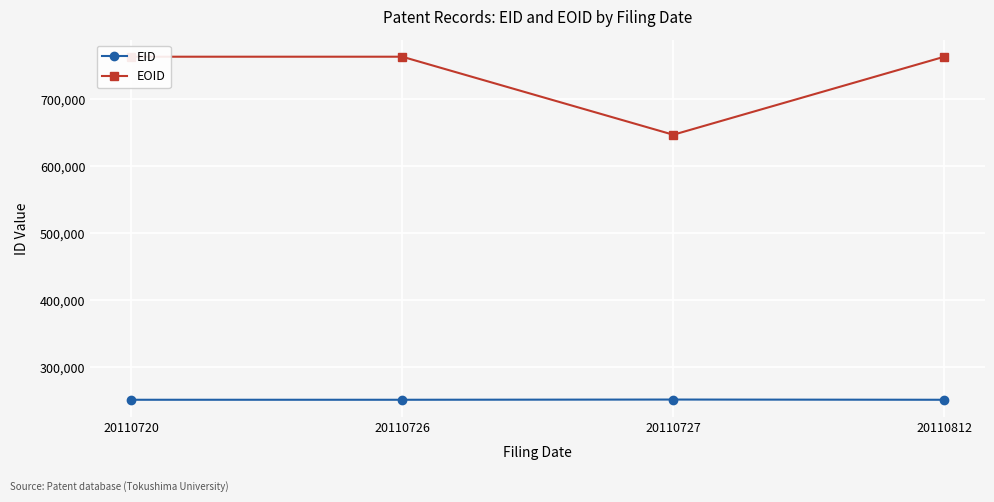

What is the approximate value of EOID at 20110720, to the nearest 10?

763250